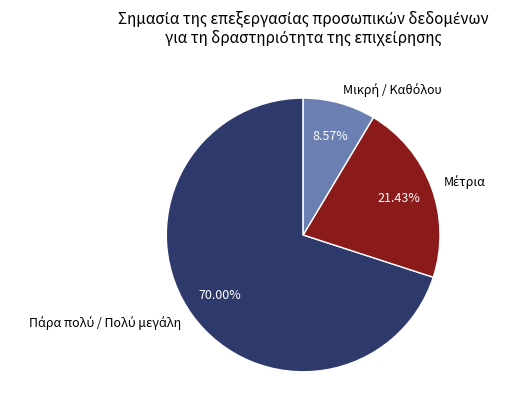

Does any single category account for the majority?

Yes